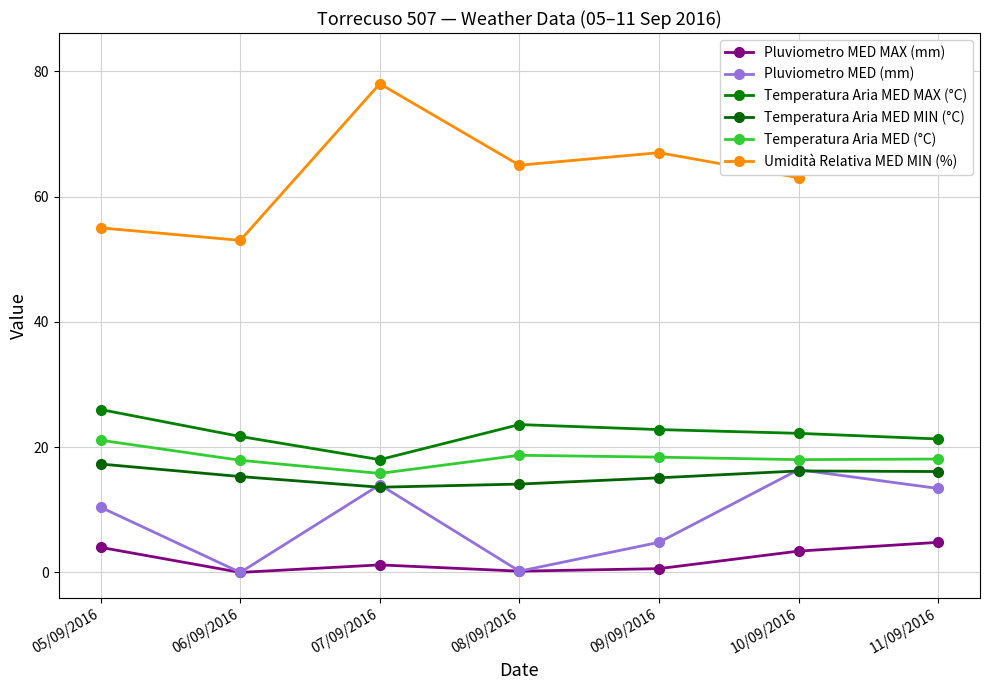

Count the number of categories in the chart.

7